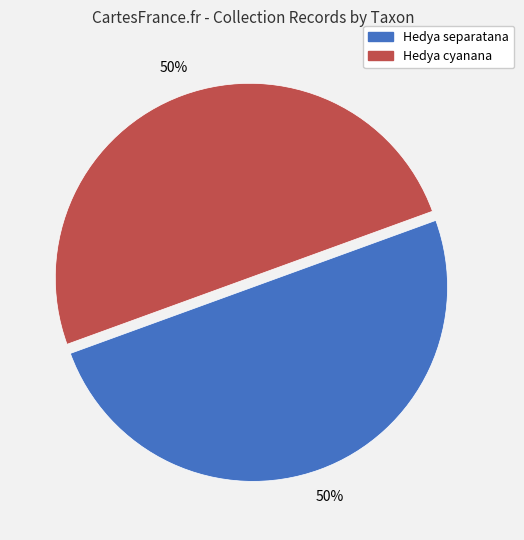

To the nearest percent, what is the average slice percentage?

50%